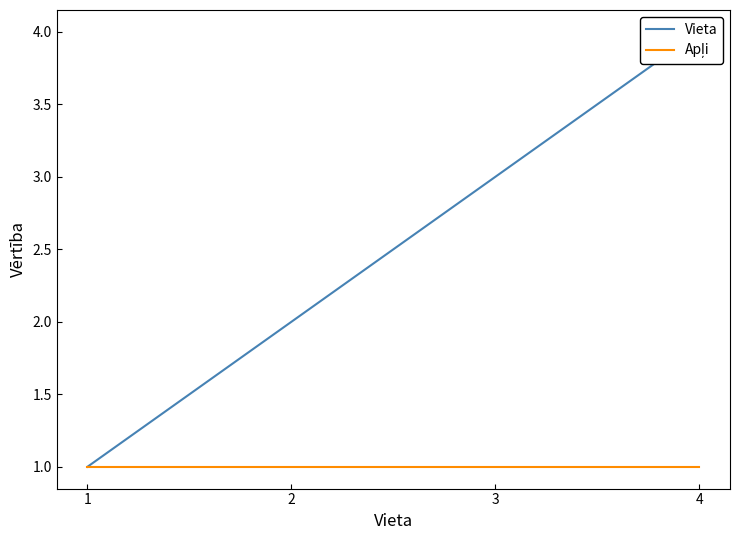

Where is Apļi nearest to the value 1?

1